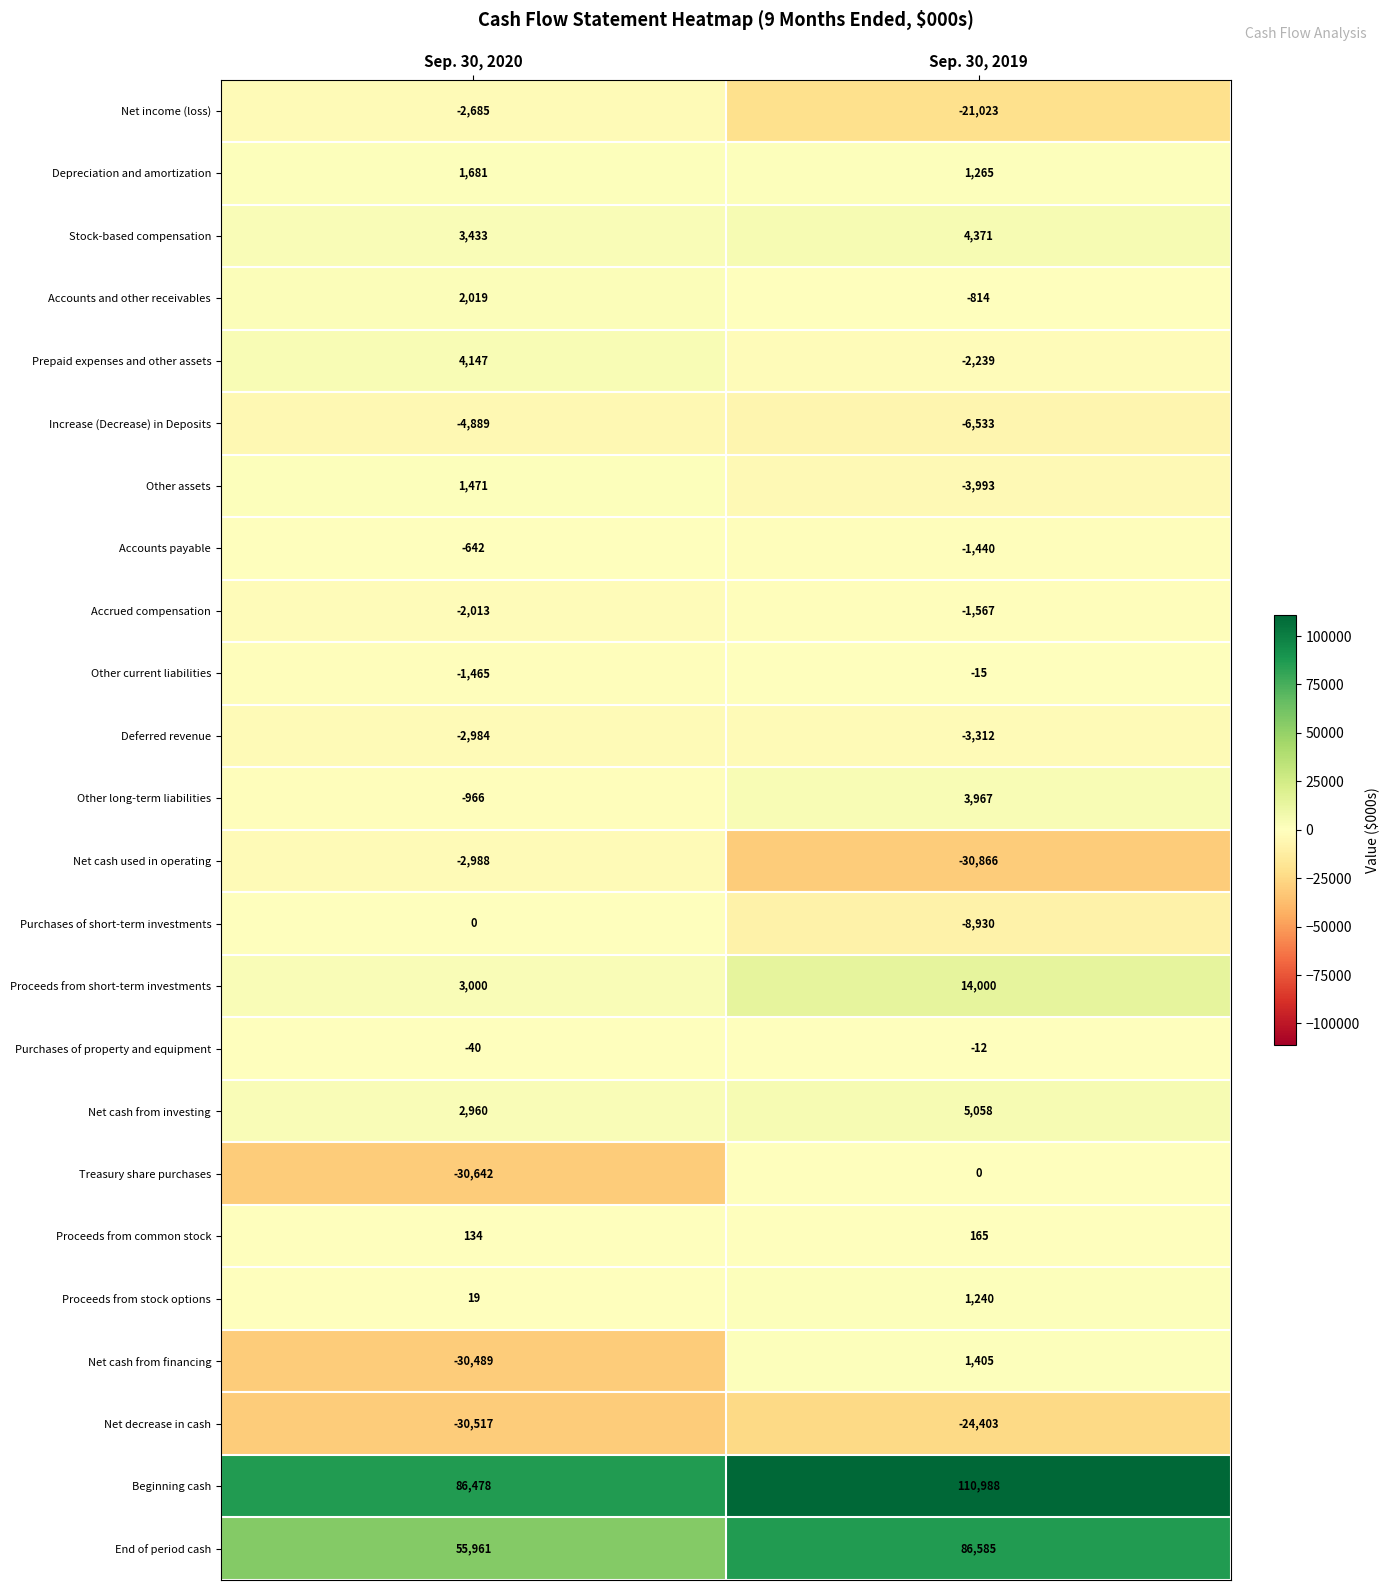

What value does the Net income (loss) series have at Sep. 30, 2019?

-21023